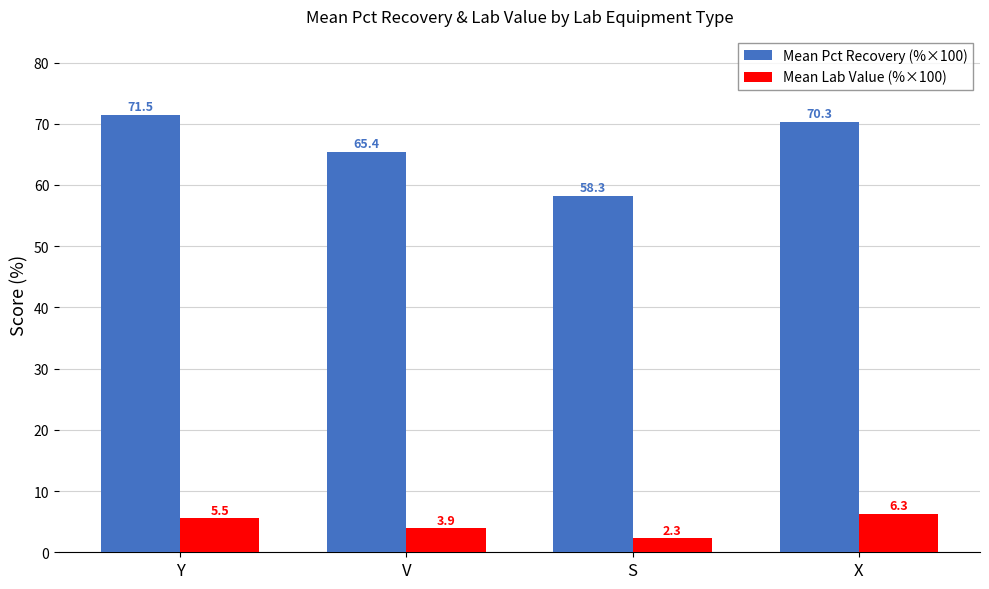

Reading right to left, extract all data points from this chart.

Mean Pct Recovery (%×100): X=70.3	S=58.3	V=65.4	Y=71.5
Mean Lab Value (%×100): X=6.3	S=2.3	V=3.9	Y=5.5